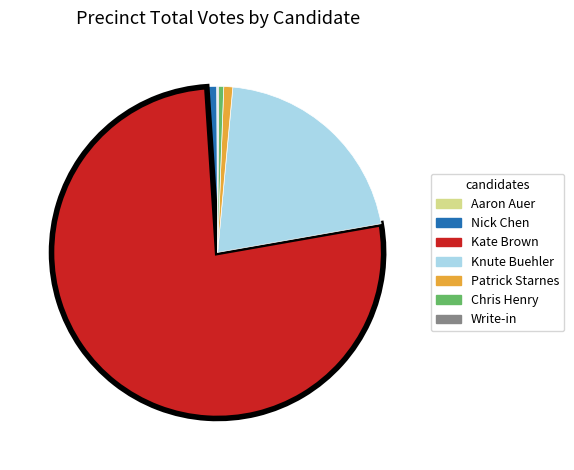

Is it true that Chris Henry is 0% of the pie?

True